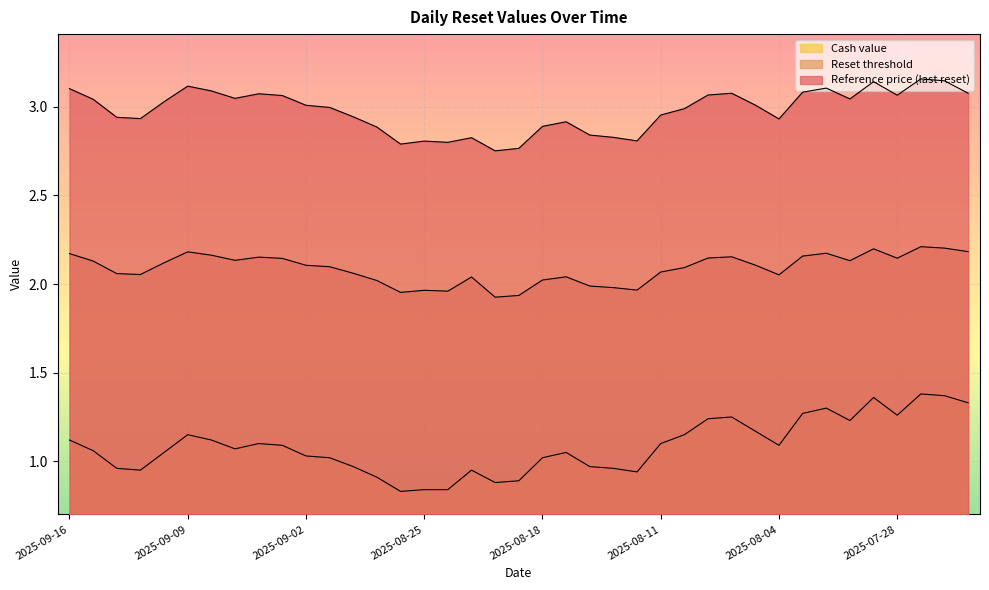

What is the lowest value of the Cash value series?

0.8